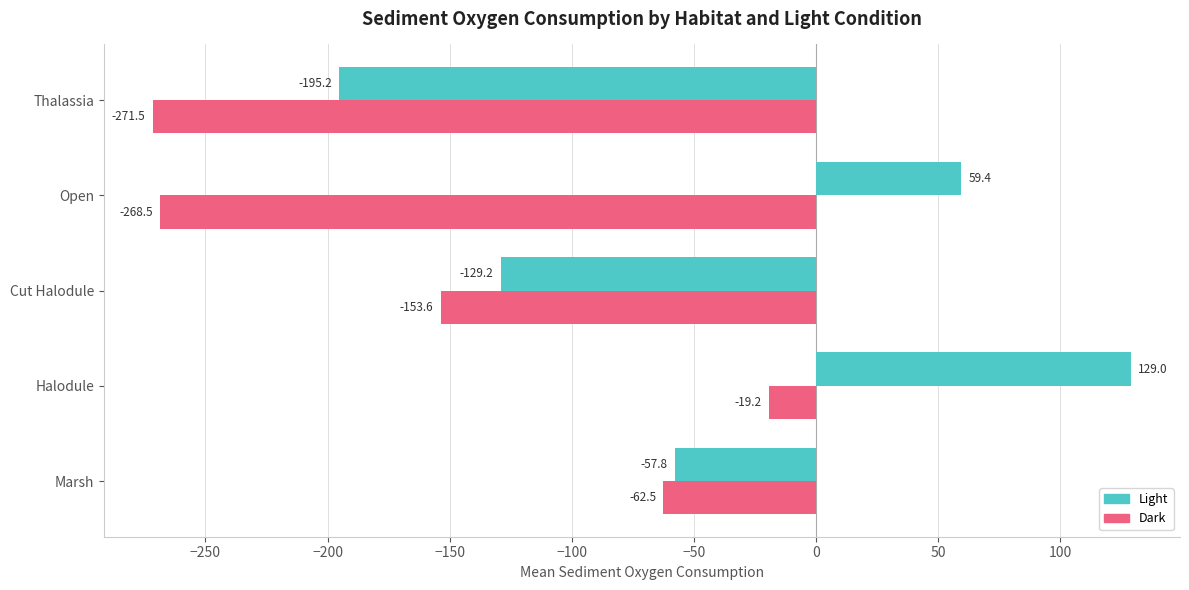

What is the difference between the maximum and minimum values in the Dark series?

252.3